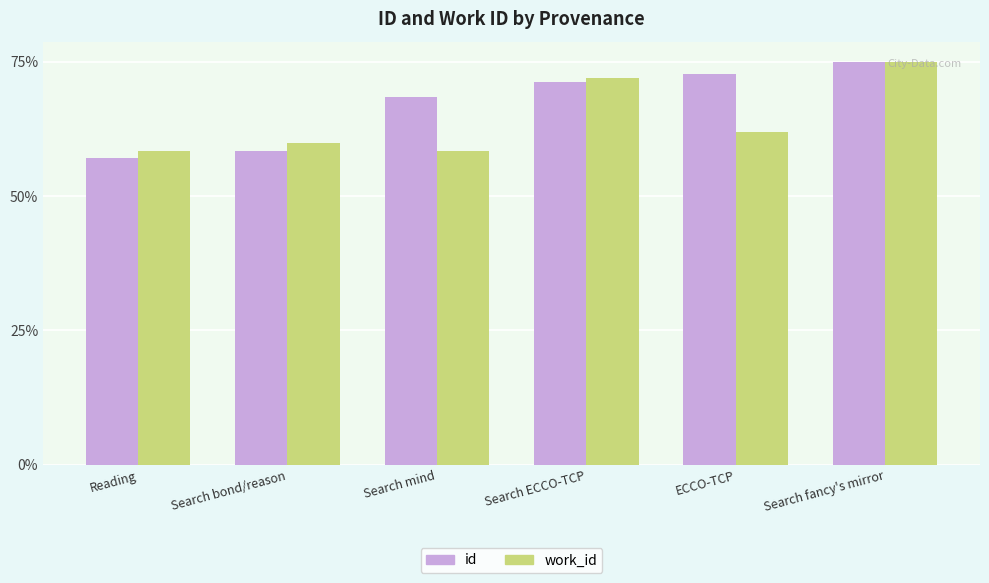

Between ECCO-TCP and Search fancy's mirror, which series saw the biggest shift?

work_id